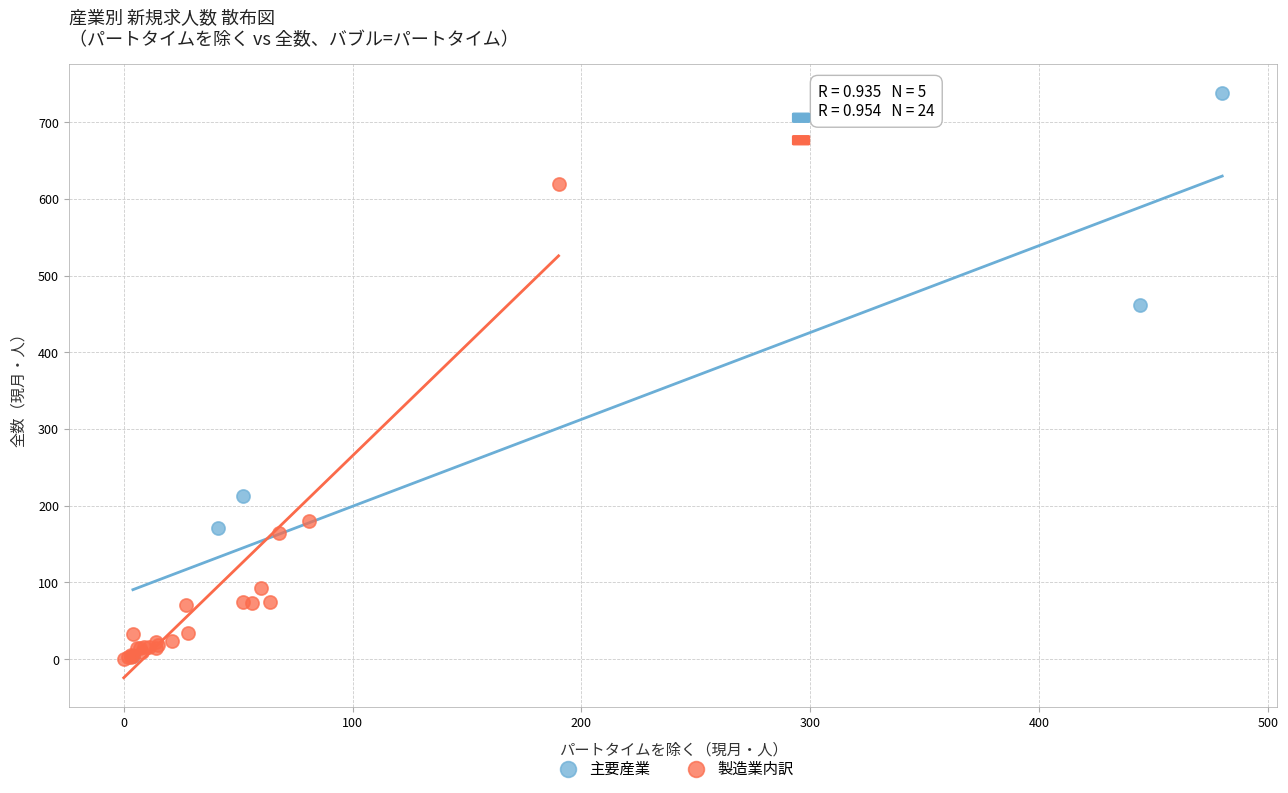

Which series reaches the maximum Y coordinate?

主要産業